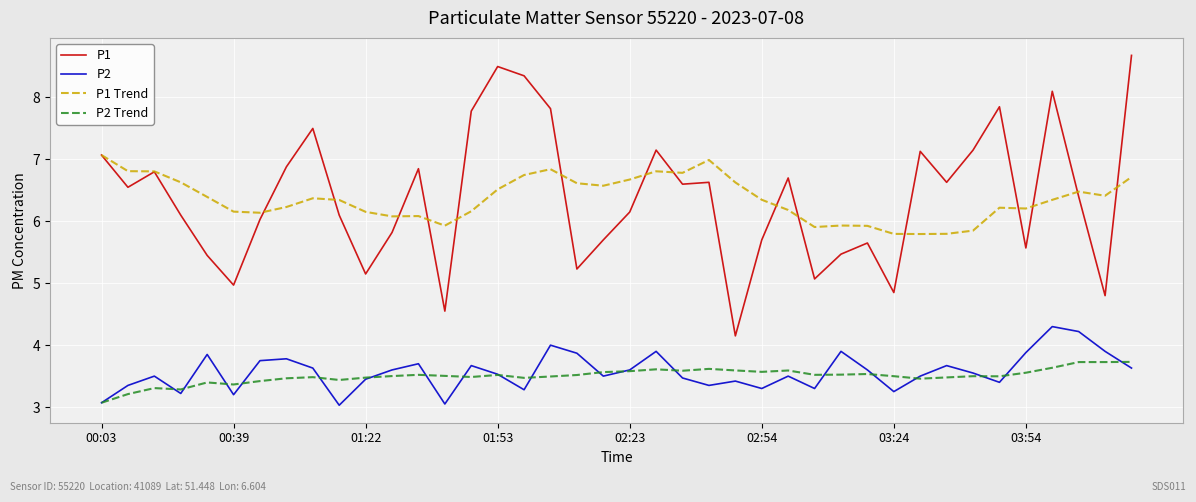

What is the minimum value for P1?

4.2